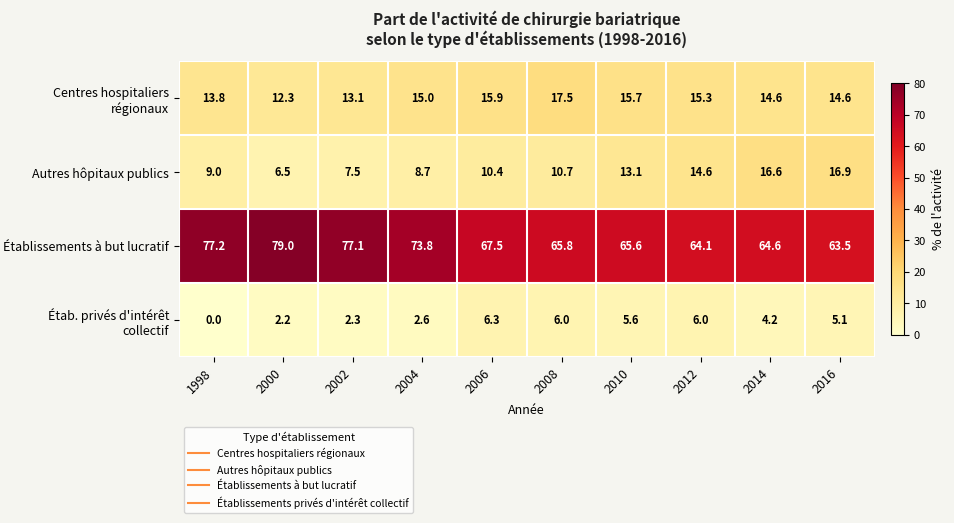

Rank the series by their maximum value, from lowest to highest.

Étab. privés d'intérêt collectif, Autres hôpitaux publics, Centres hospitaliers régionaux, Établissements à but lucratif